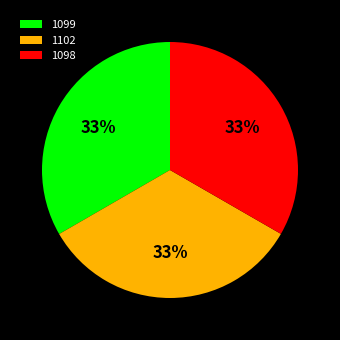

To the nearest percent, what portion does 1099 represent?

33%